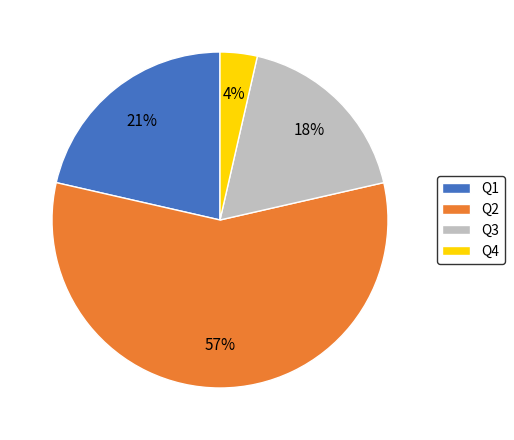

Between Q2 and Q1, which is larger?

Q2